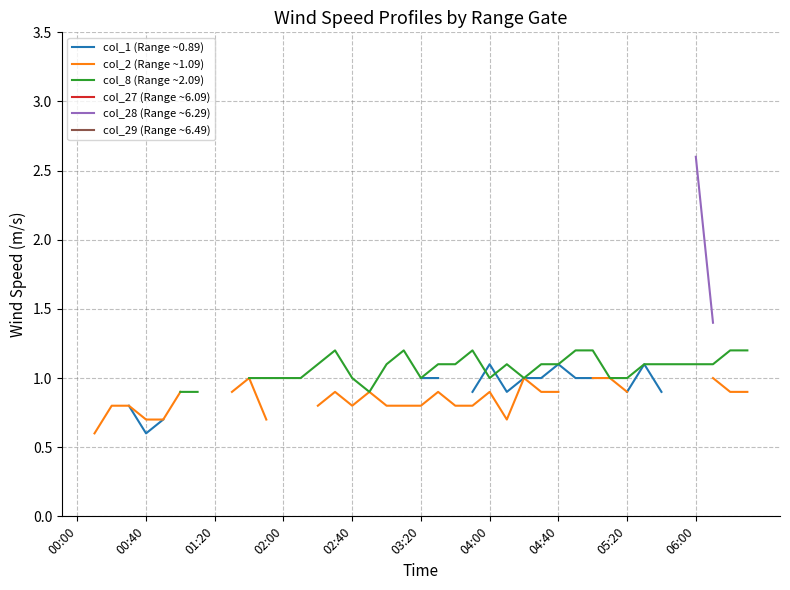

How many lines are shown in the chart?

6